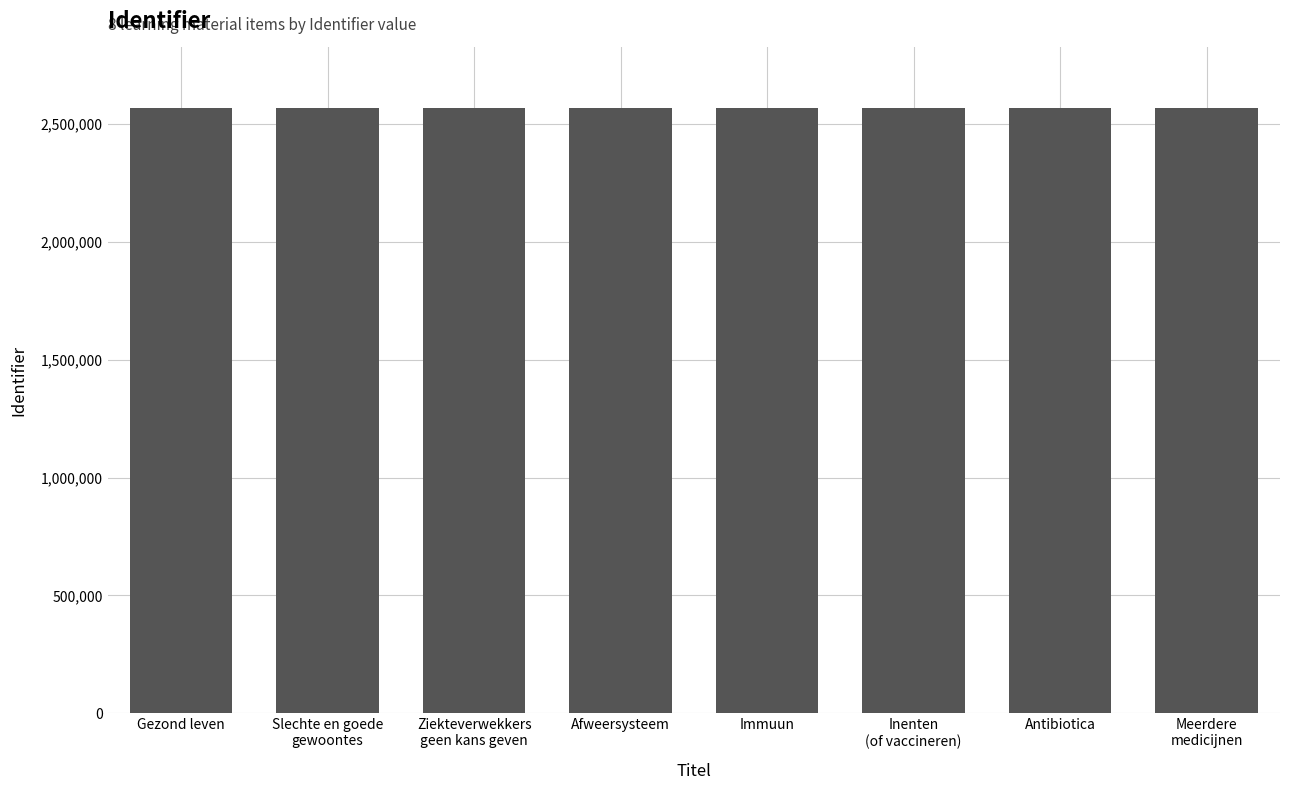

What is the value of the 4th bar from the left?

2567457